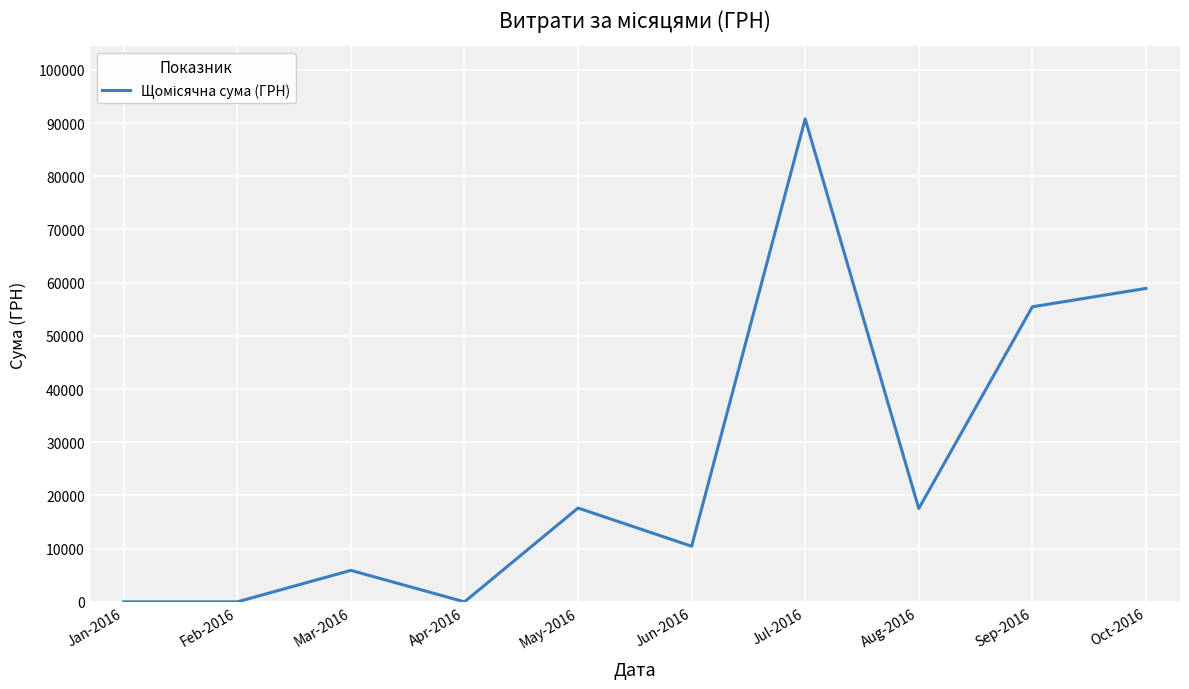

Count the number of values greater than 17534.

5